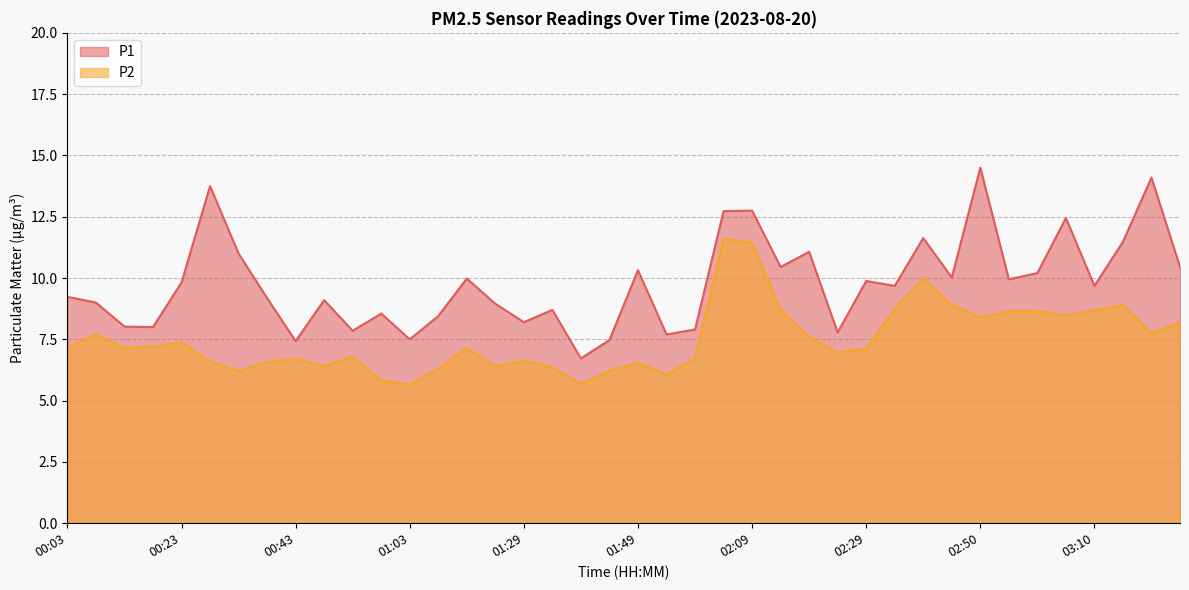

List the series in order of their overall mean, lowest first.

P2, P1